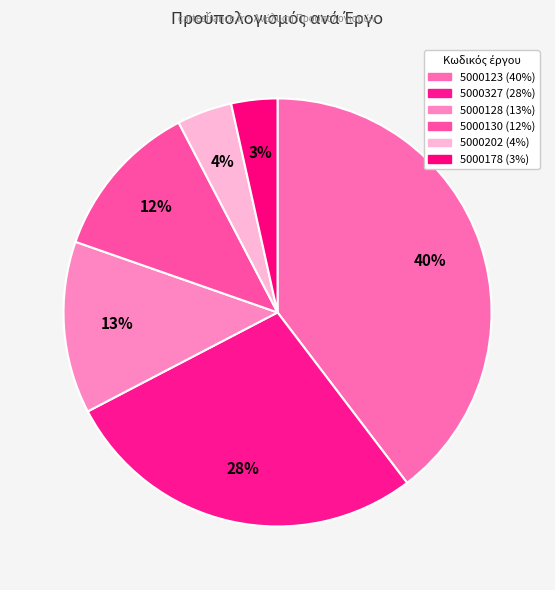

To the nearest percent, what portion does 5000130 represent?

12%